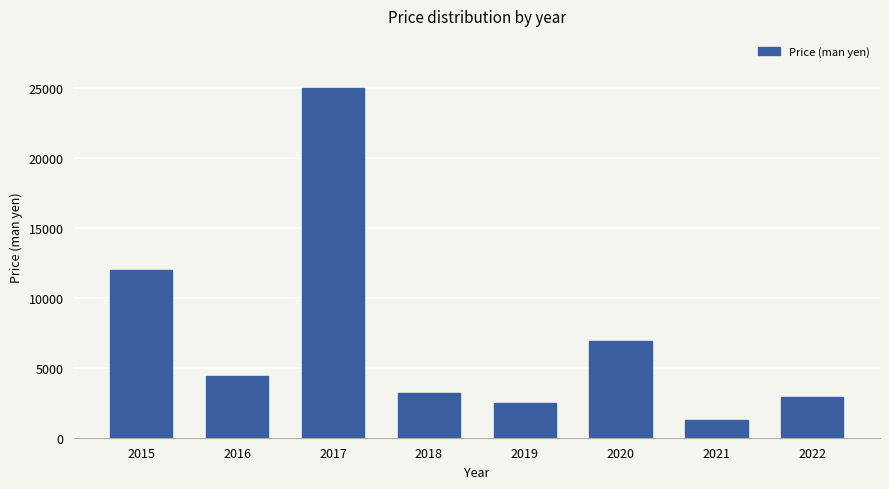

At which label does the data first exceed 4400?

2015